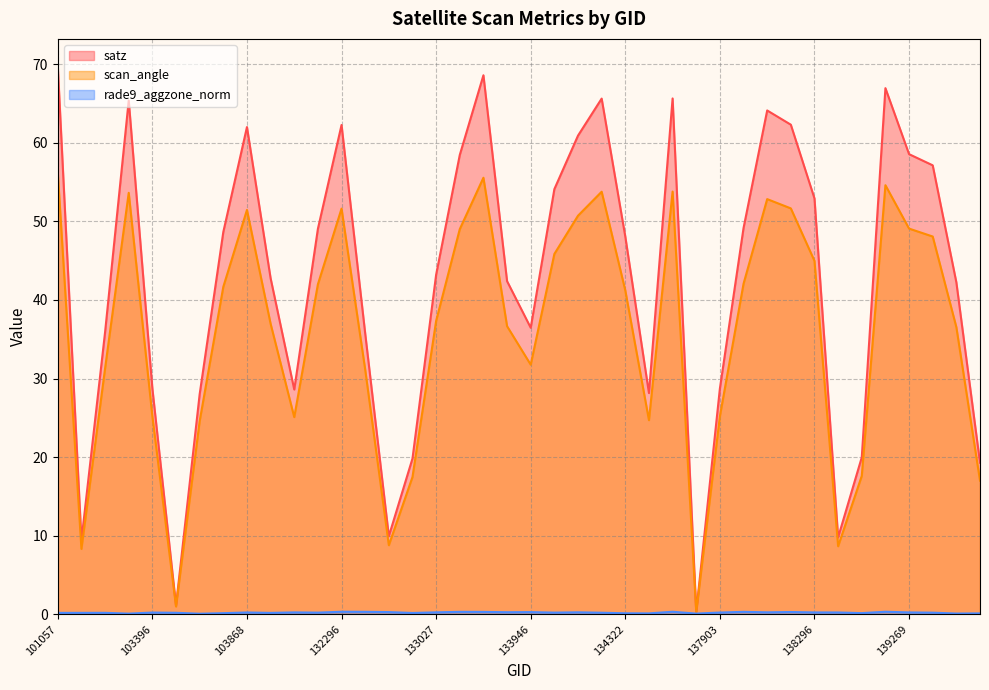

True or false: satz and scan_angle cross at least once.

False